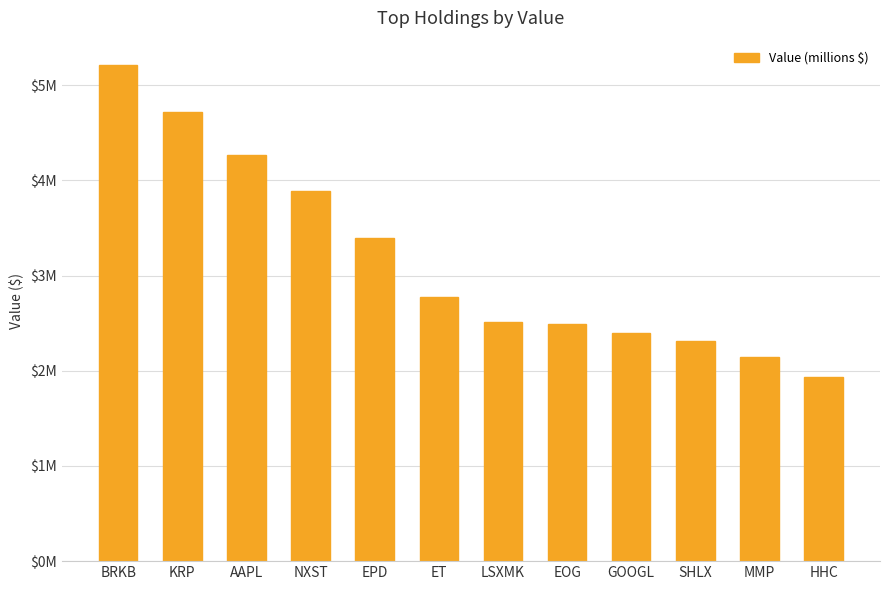

Are the bars horizontal?

No